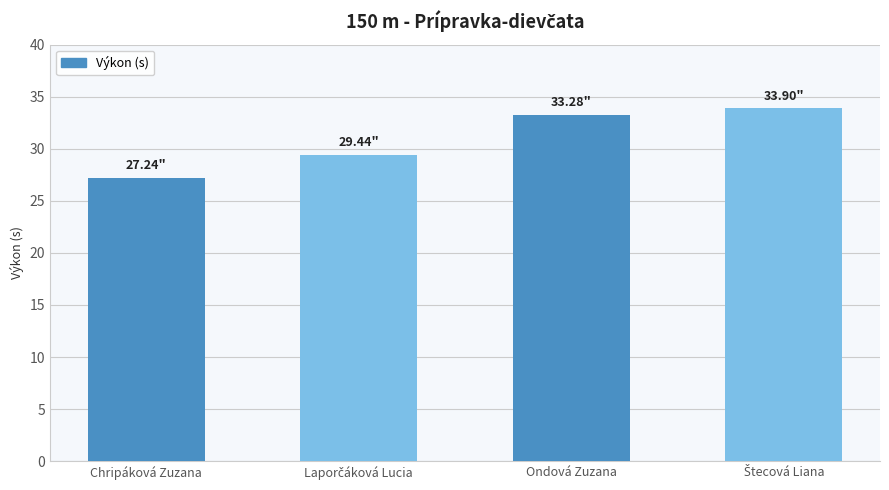

How many bars are there in total?

4